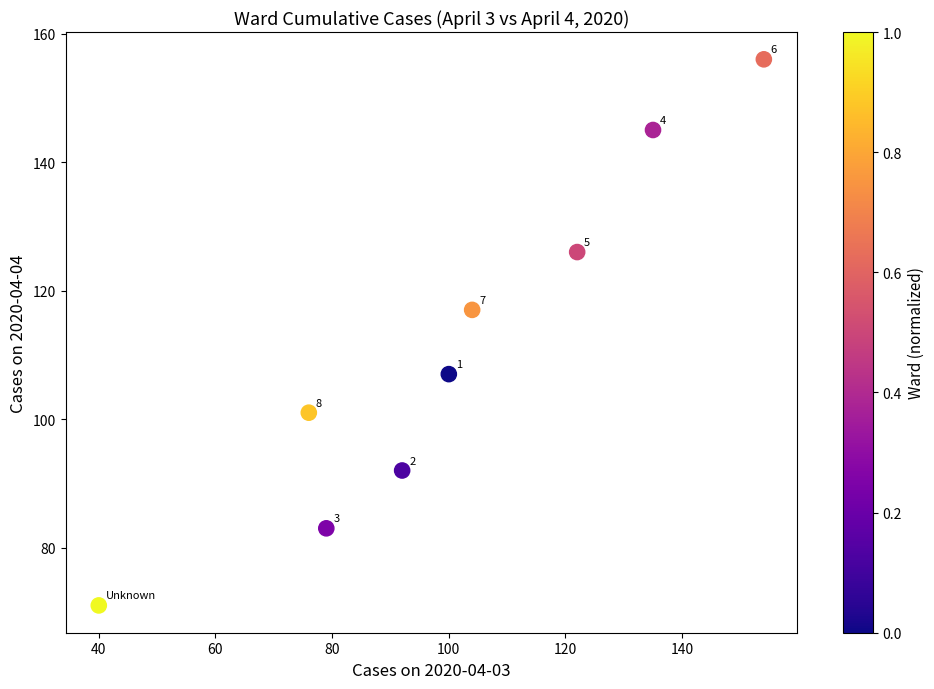

What is the average X value?

100